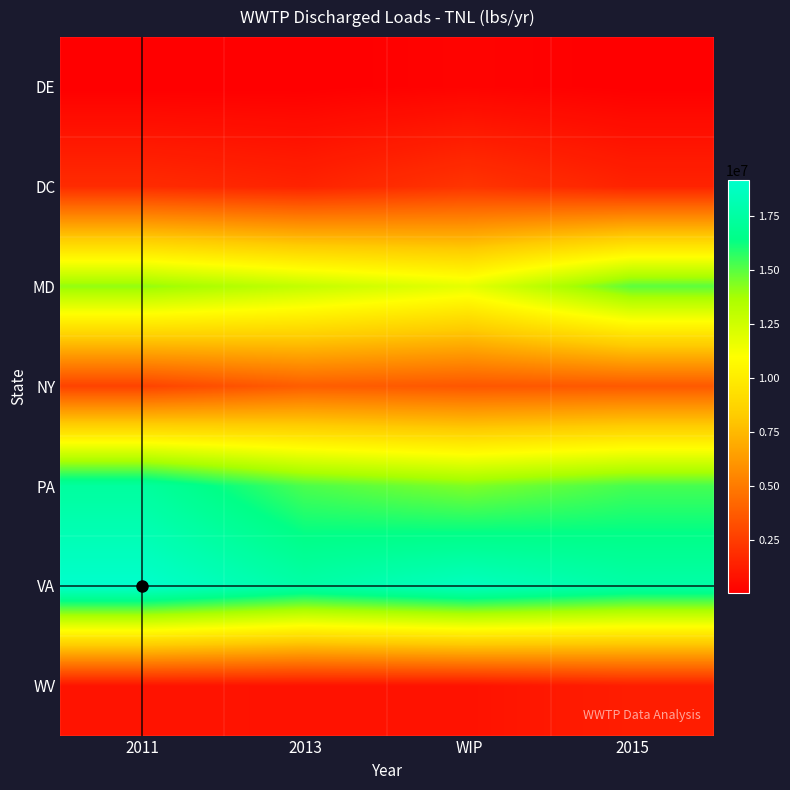

Reading right to left, what are all the values shown in this chart?

DE: 2015=57817.0	WIP=216868.2	2013=42203.5	2011=40726.4
DC: 2015=1460910.2	WIP=2159578.4	2013=1460910.2	2011=1811039.2
MD: 2015=14966611.6	WIP=11771328.9	2013=12897170.7	2011=14111967.1
NY: 2015=3626952.9	WIP=3531564.5	2013=3825416.2	2011=2738523.5
PA: 2015=15340112.9	WIP=14411373.1	2013=15230180.1	2011=17356398.7
VA: 2015=17680012.3	WIP=18678803.8	2013=17680012.3	2011=19194095.0
WV: 2015=1263524.9	WIP=798027.3	2013=811558.6	2011=854522.8